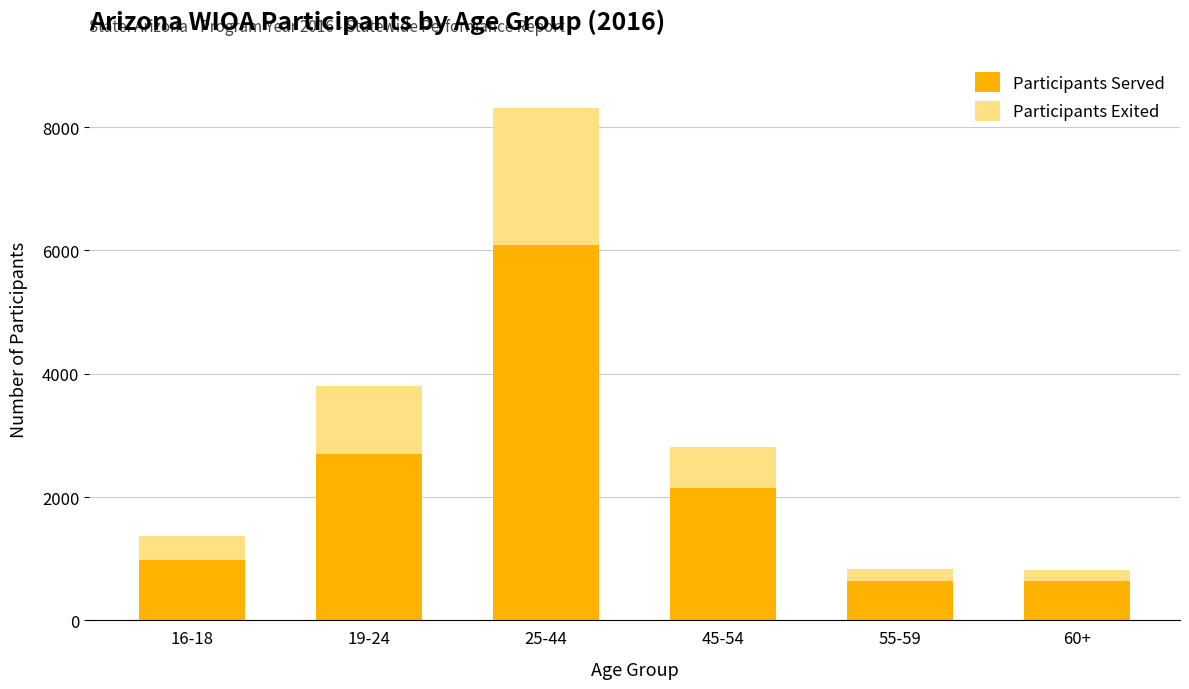

What is the difference between the maximum and minimum values in the Participants Served series?

5448